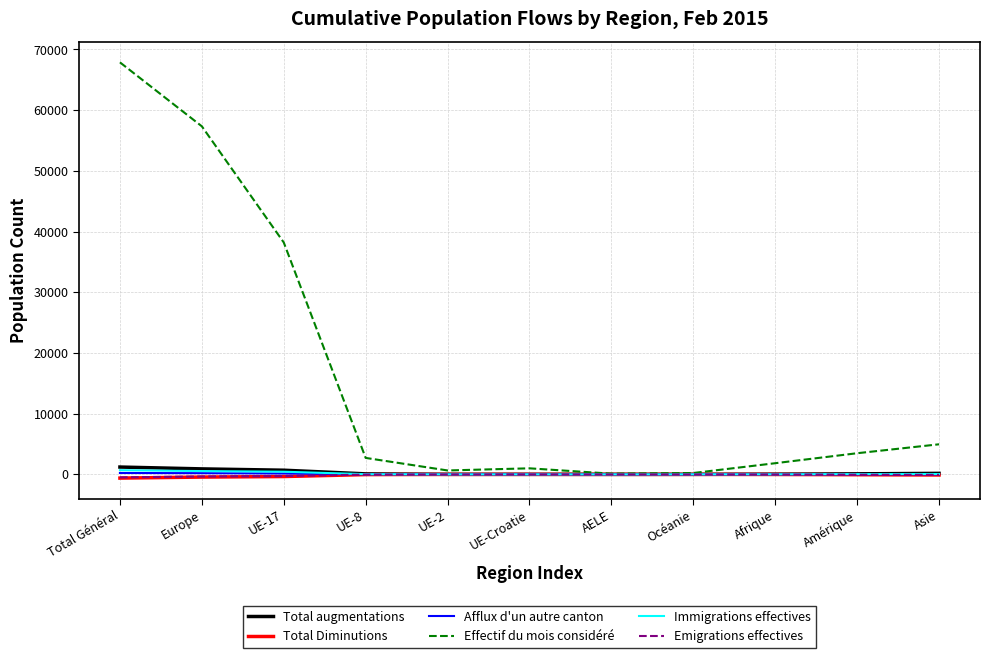

At which category is the sum across all series the highest?

Total Général